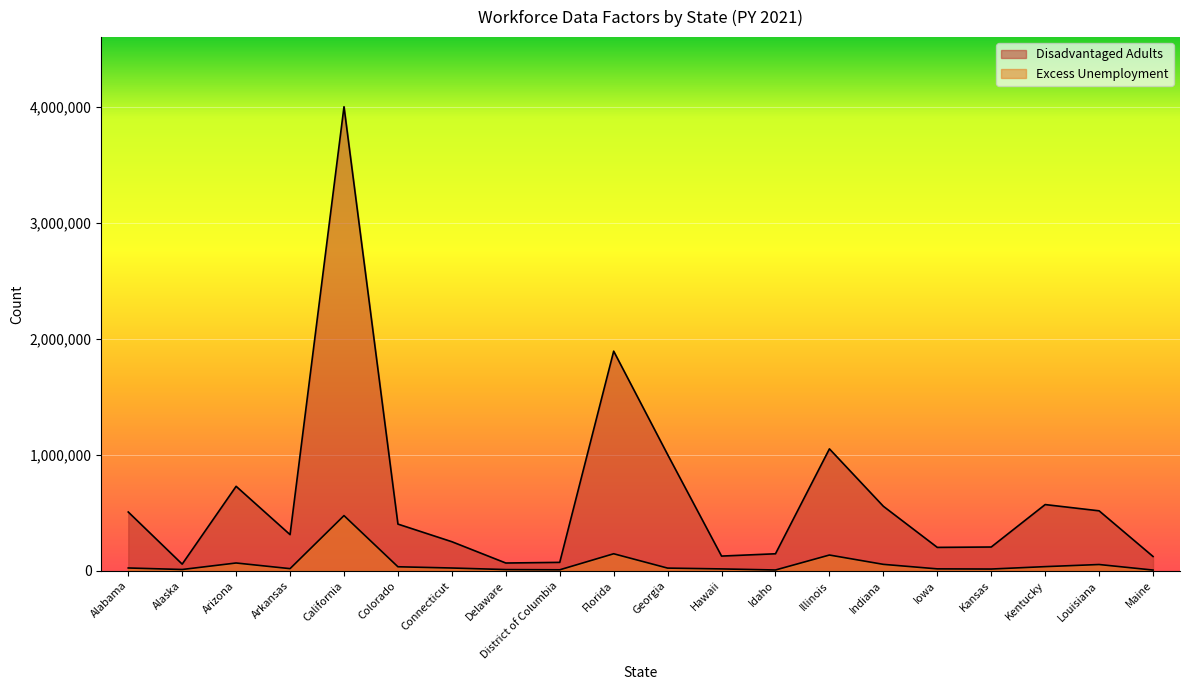

True or false: Excess Unemployment has a value of 10586 at Alaska.

True